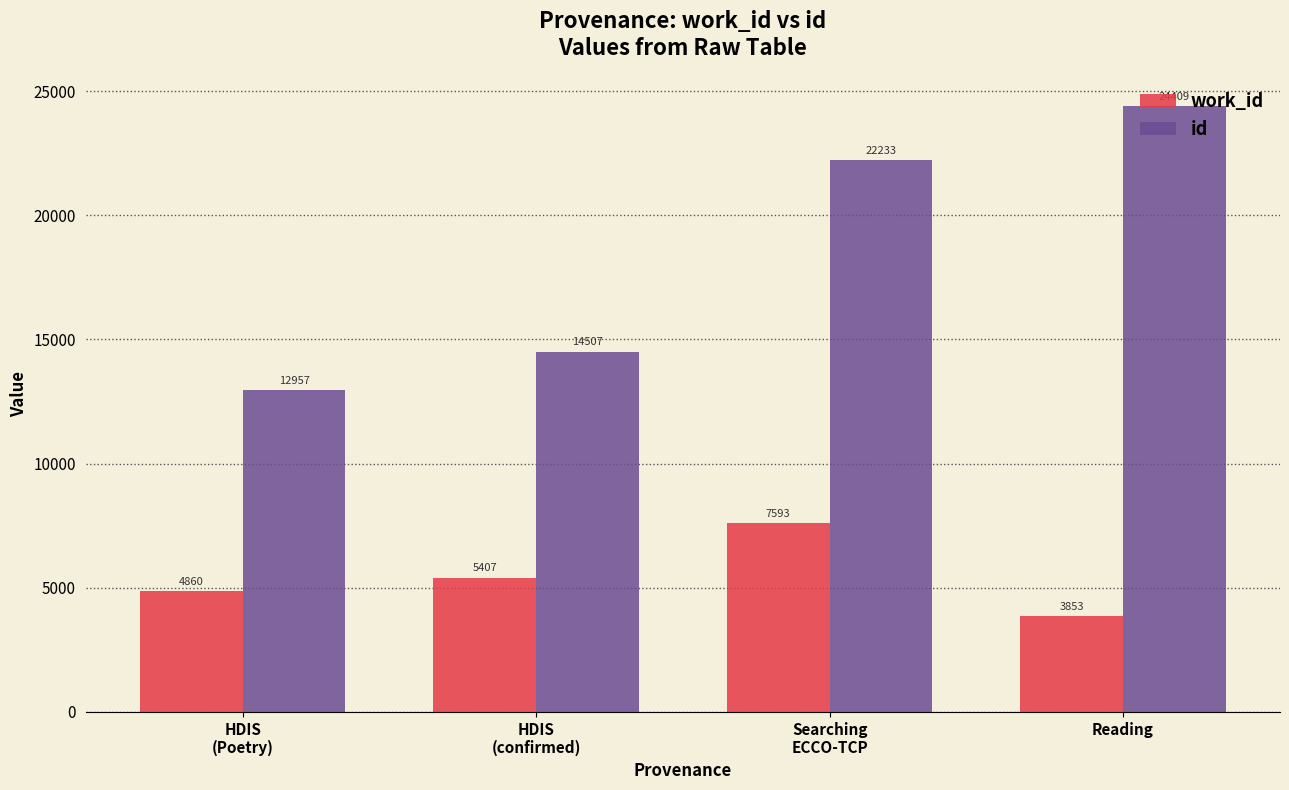

Rank the categories by work_id value from highest to lowest.

Searching
ECCO-TCP, HDIS
(confirmed), HDIS
(Poetry), Reading